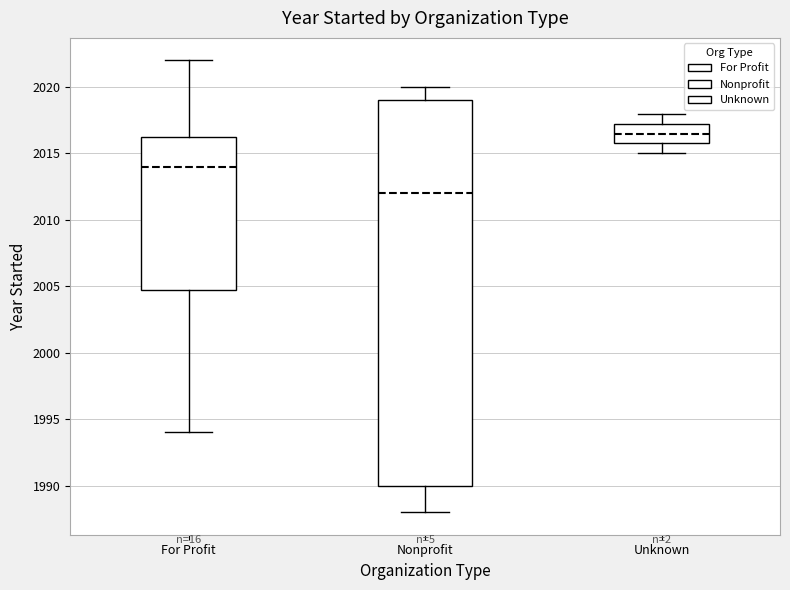

Which box's median line is the lowest?

Nonprofit